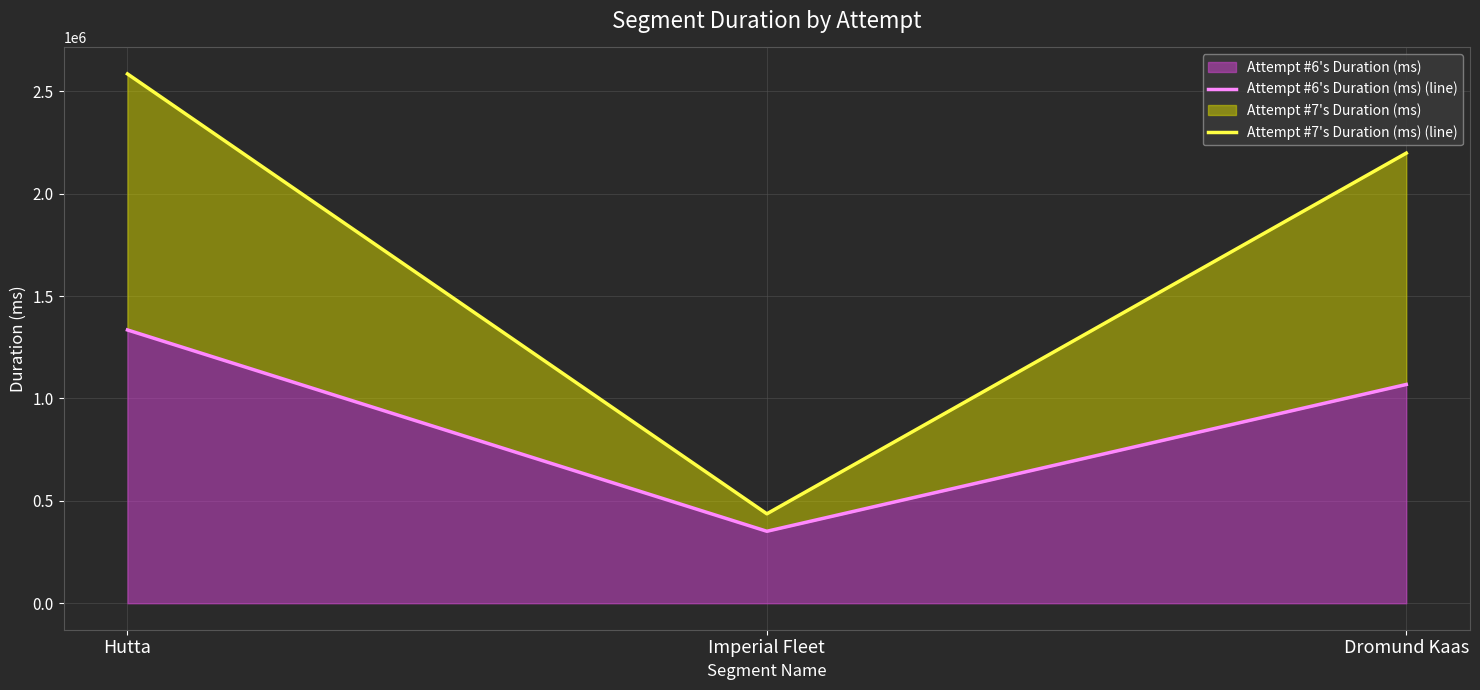

Reading left to right, transcribe all the data shown in this chart.

Attempt #6's Duration (ms) (line): 1334533	351494	1068326
Attempt #7's Duration (ms) (line): 2584698	436742	2197875